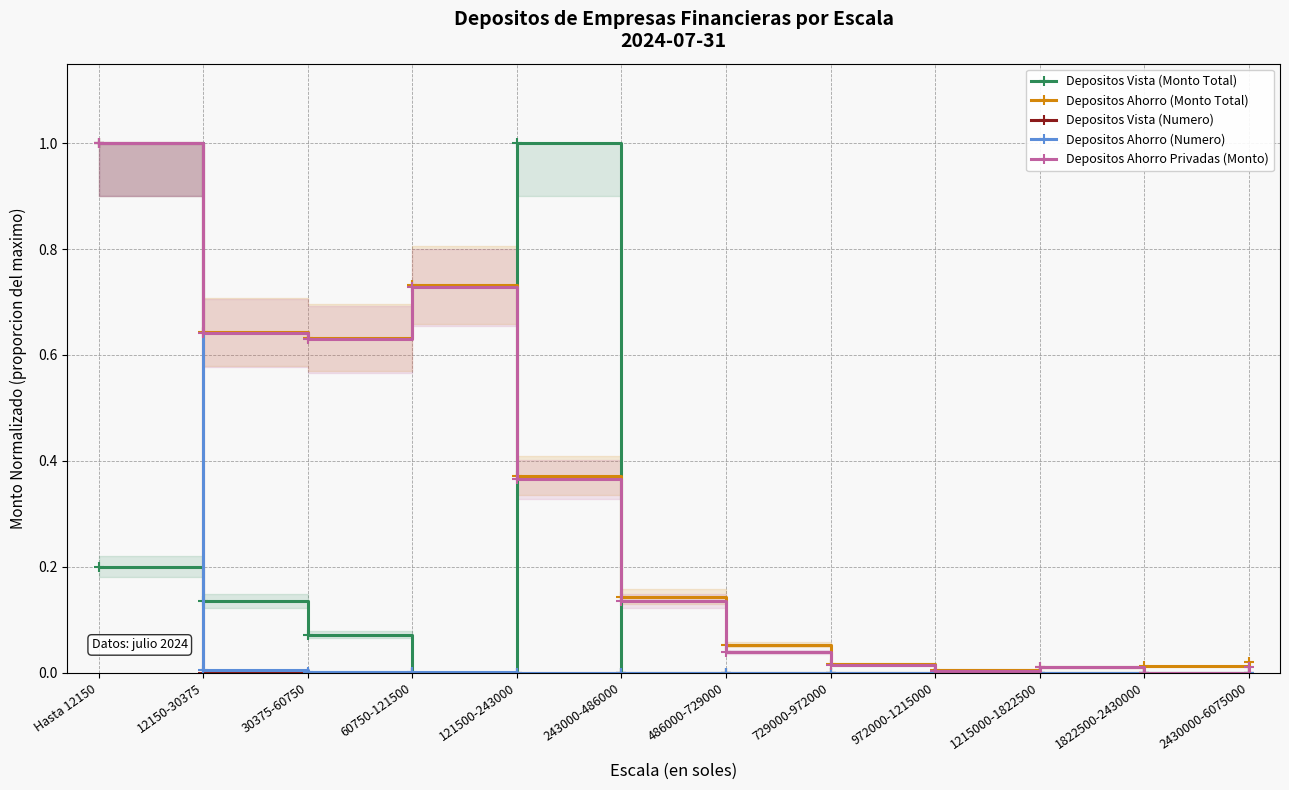

Which category has the highest value in the Depositos Vista (Monto Total) series?

121500-243000